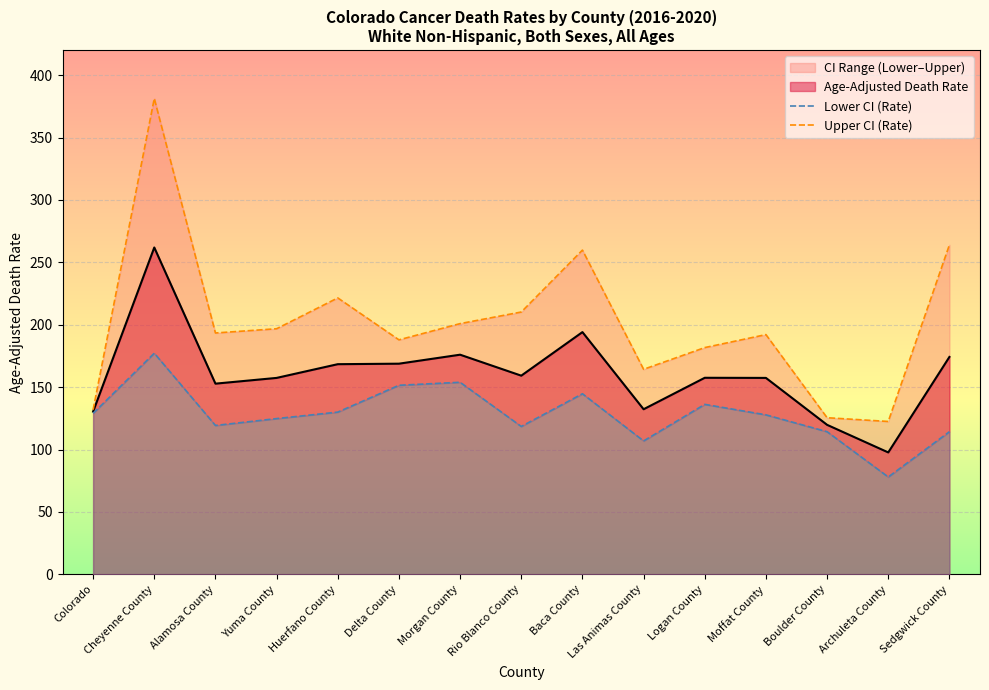

What is the value of the Lower CI (Rate) point at the 8th from the left?

118.5